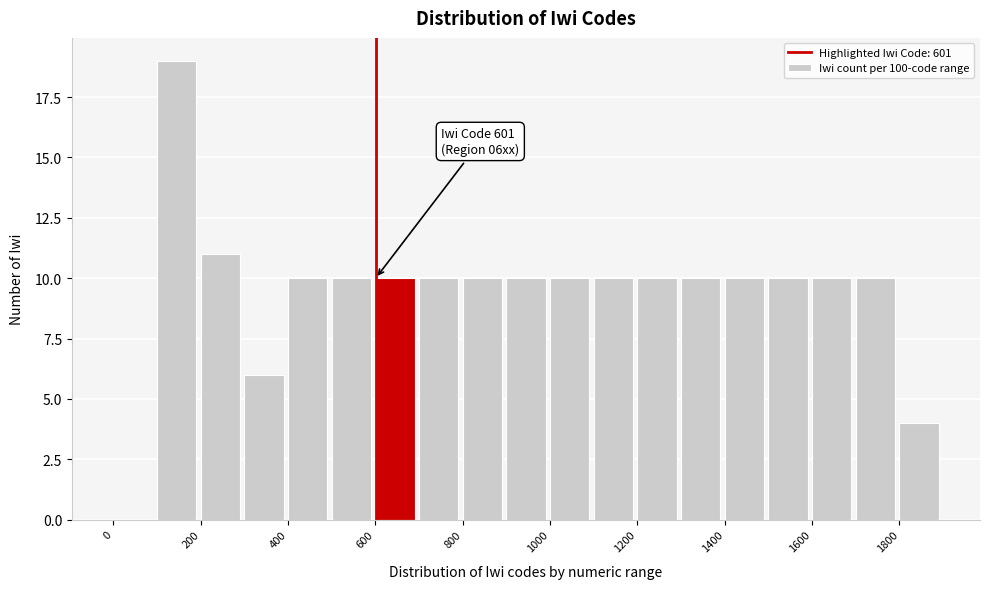

Which range on the x-axis has the tallest bar?

100 to 200